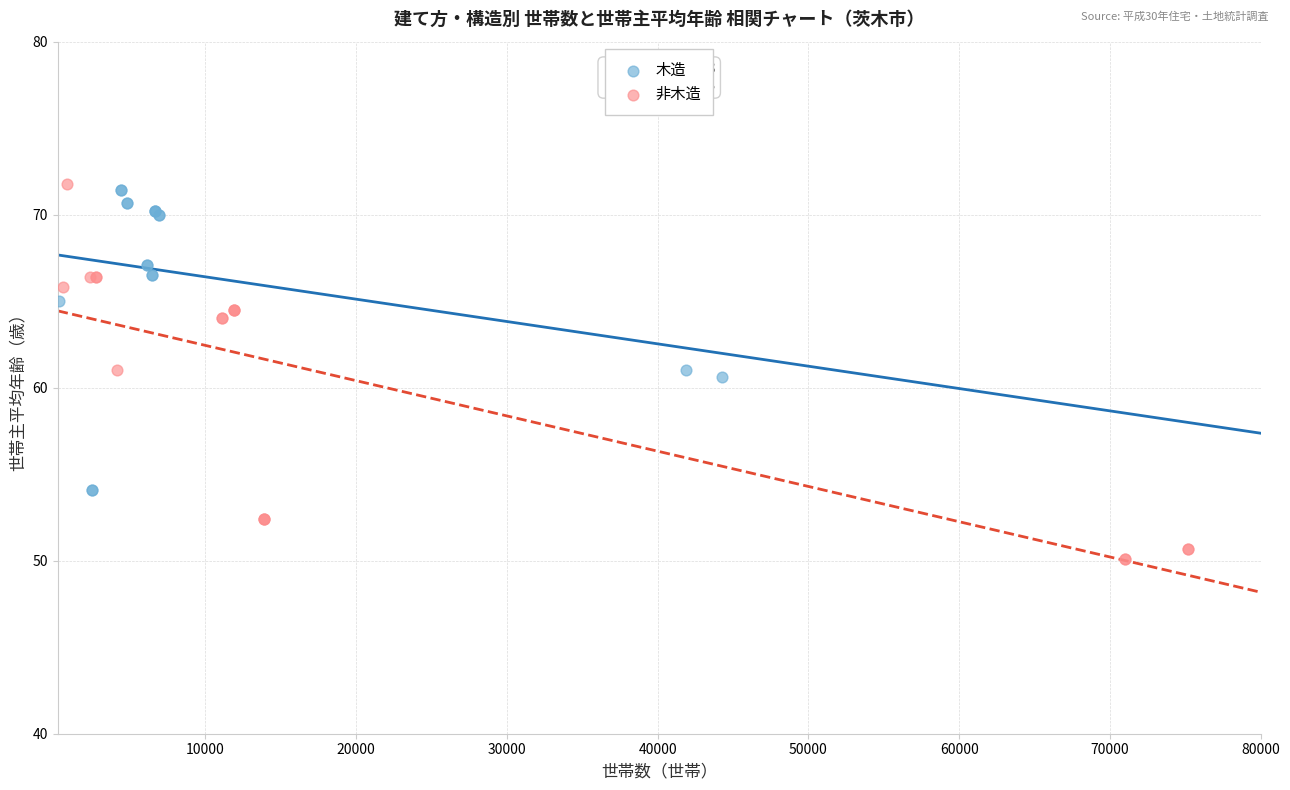

Which series has the largest Y range (max minus min)?

非木造